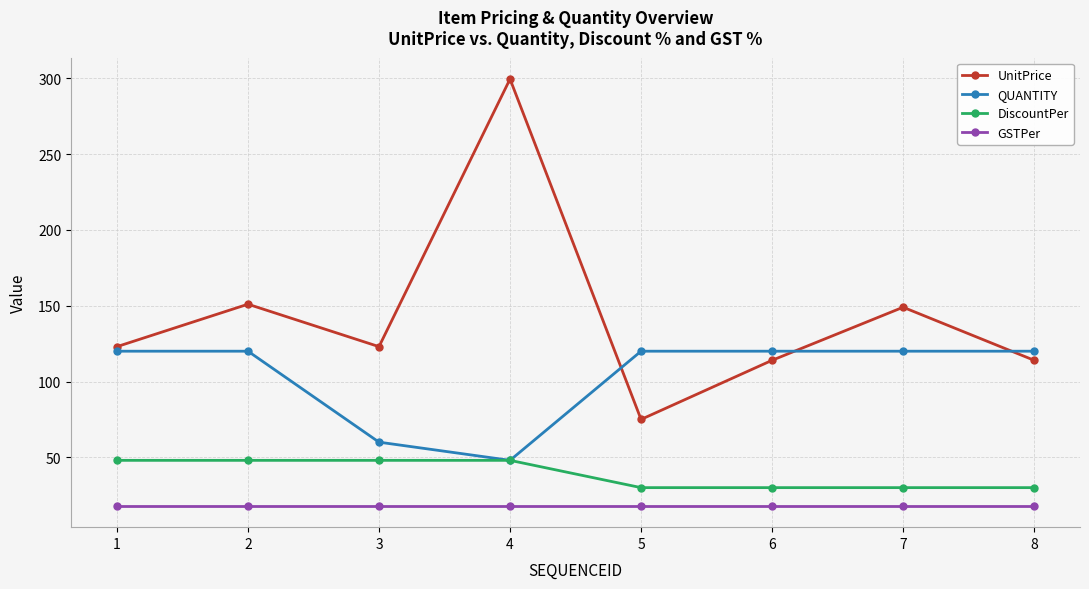

True or false: DiscountPer and GSTPer intersect in this chart.

False